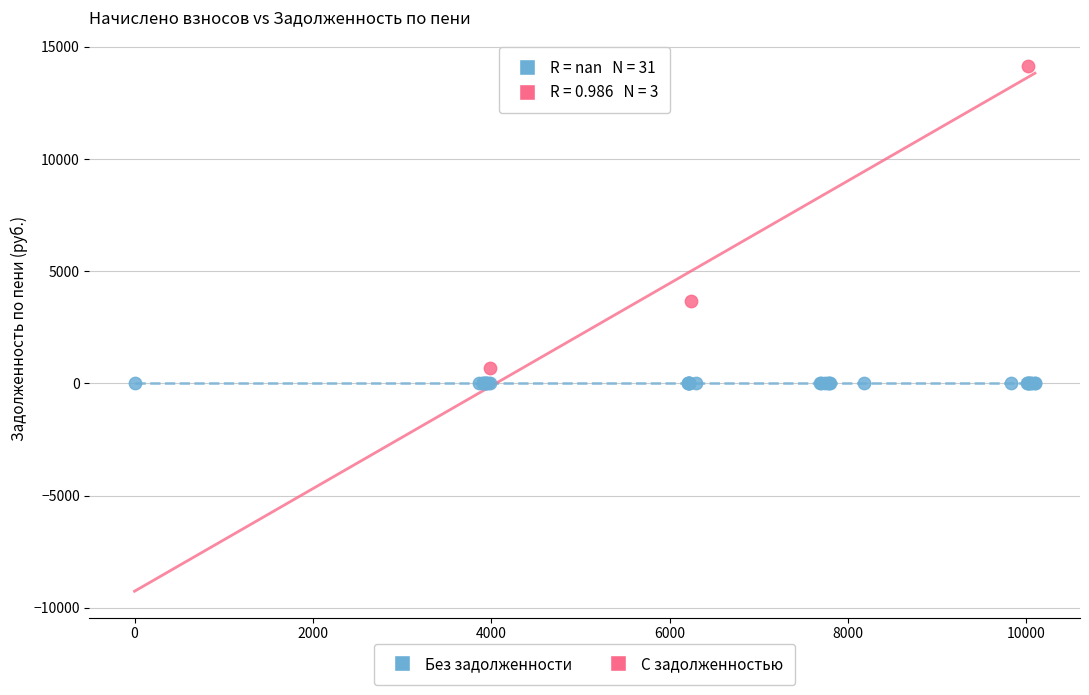

Which series reaches the maximum Y coordinate?

С задолженностью